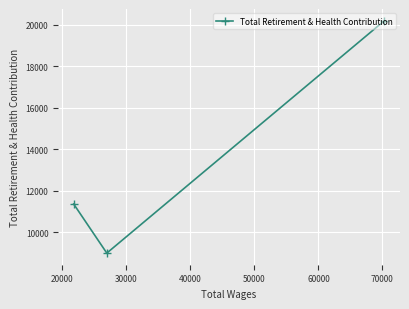

Reading right to left, what are all the values shown in this chart?

20193	8985	11351